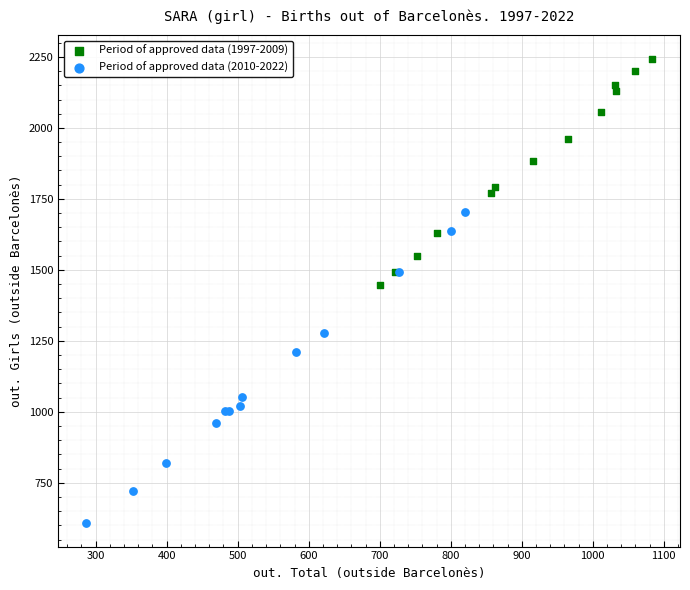

Which series has the widest spread of Y values?

Period of approved data (2010-2022)